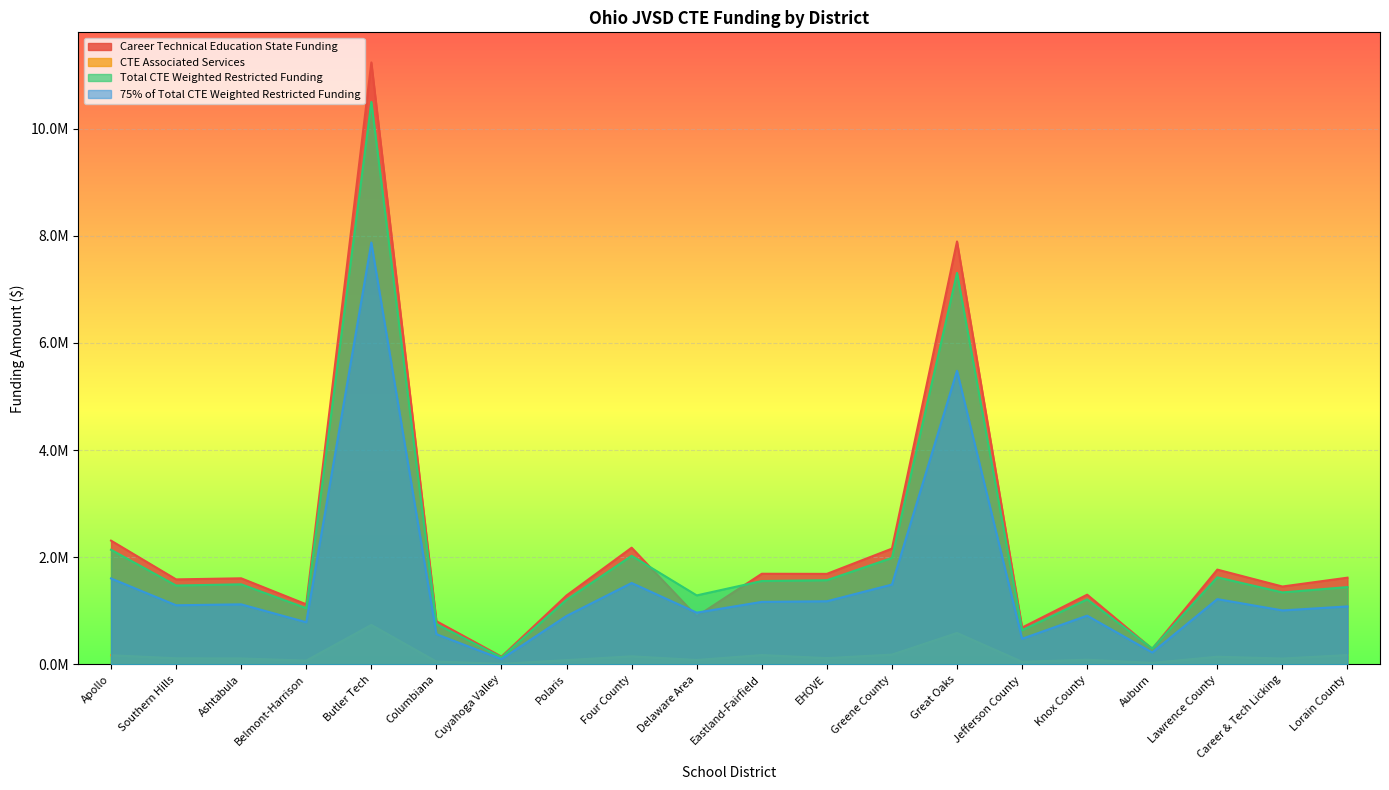

Between Lawrence County and Delaware Area, which is larger?

Lawrence County